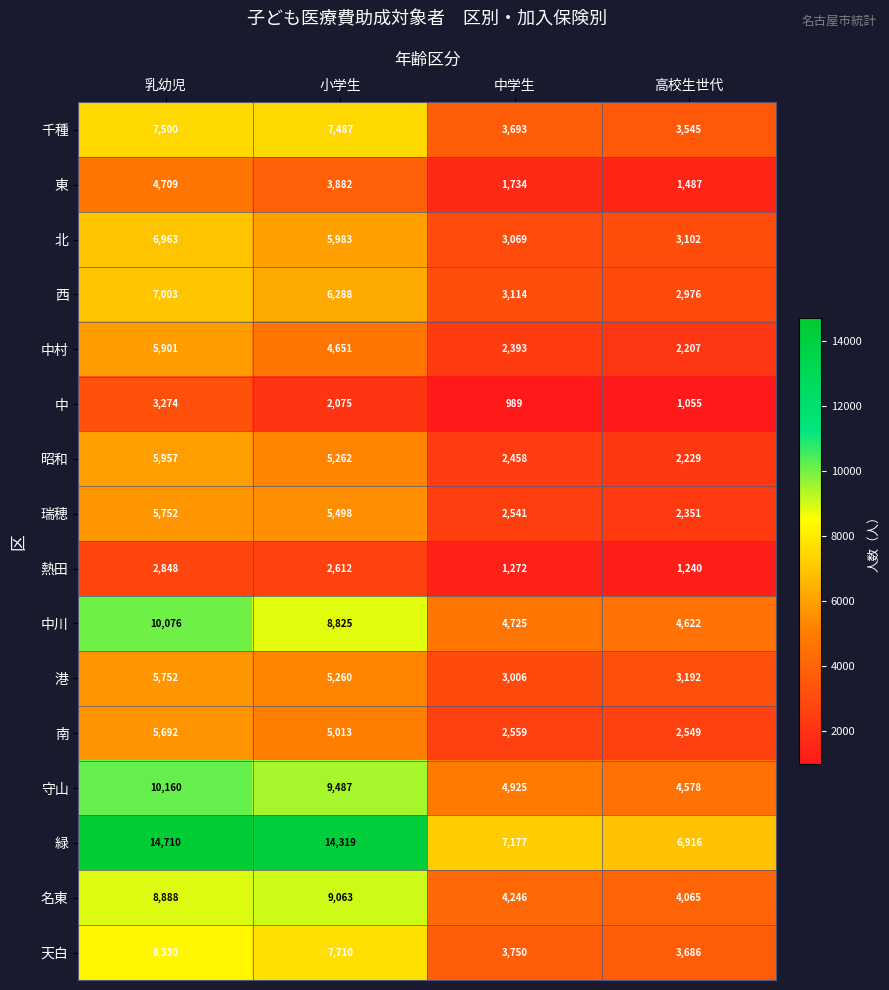

Count the number of categories in the chart.

4